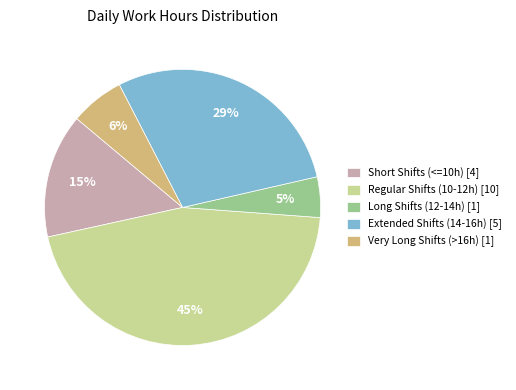

What percentage is the Long Shifts (12-14h) [1] slice, to the nearest percent?

5%